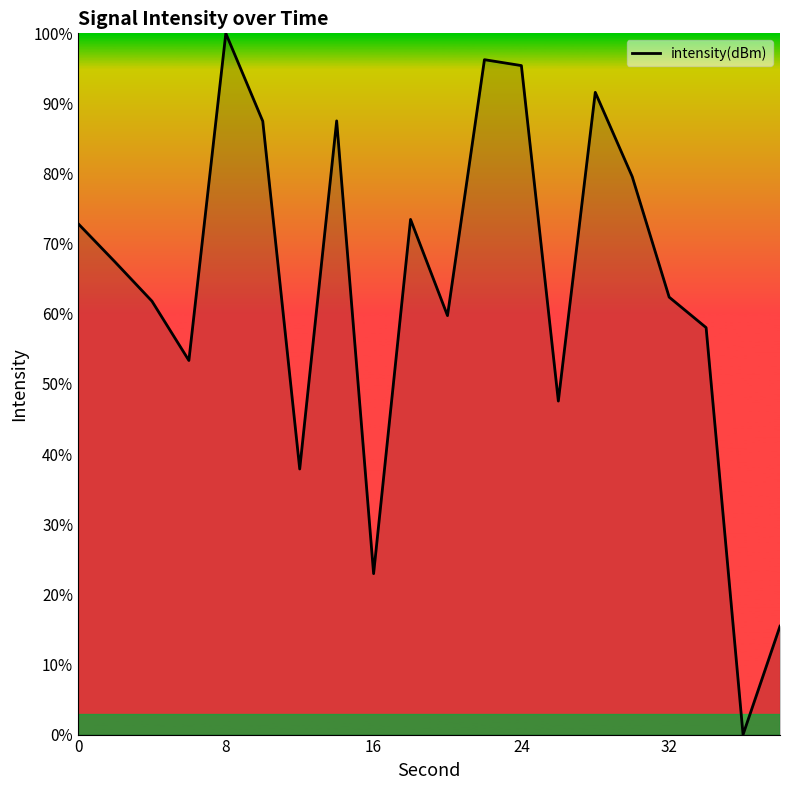

What is the greatest value displayed?

100.0